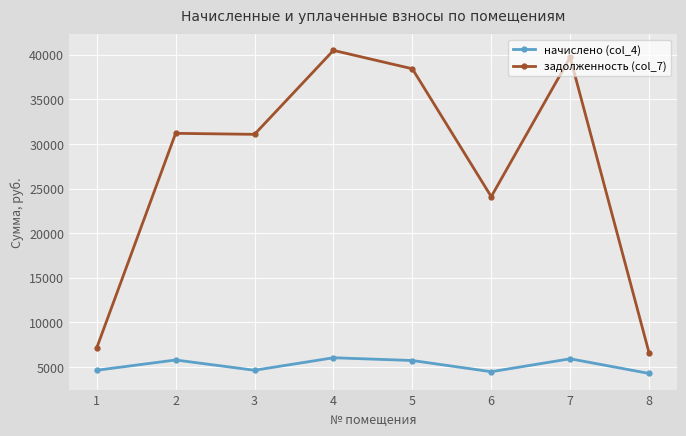

Is it true that начислено (col_4) equals 5721.6 at 5?

True